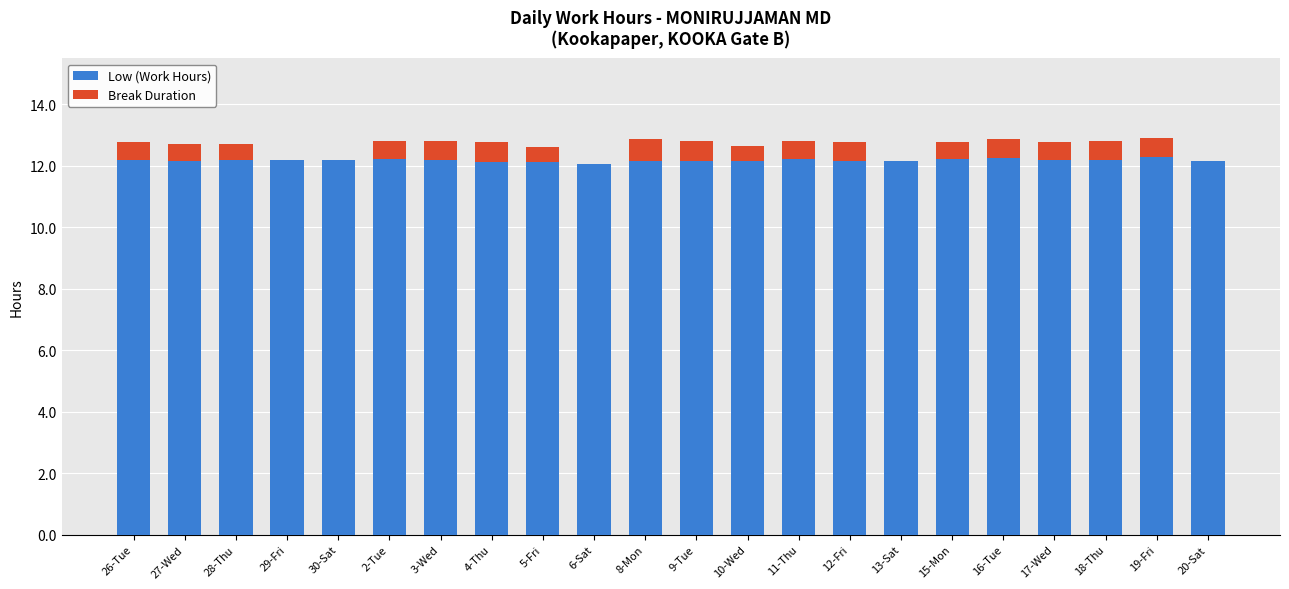

What is the total value across all series at 30-Sat?

12.2